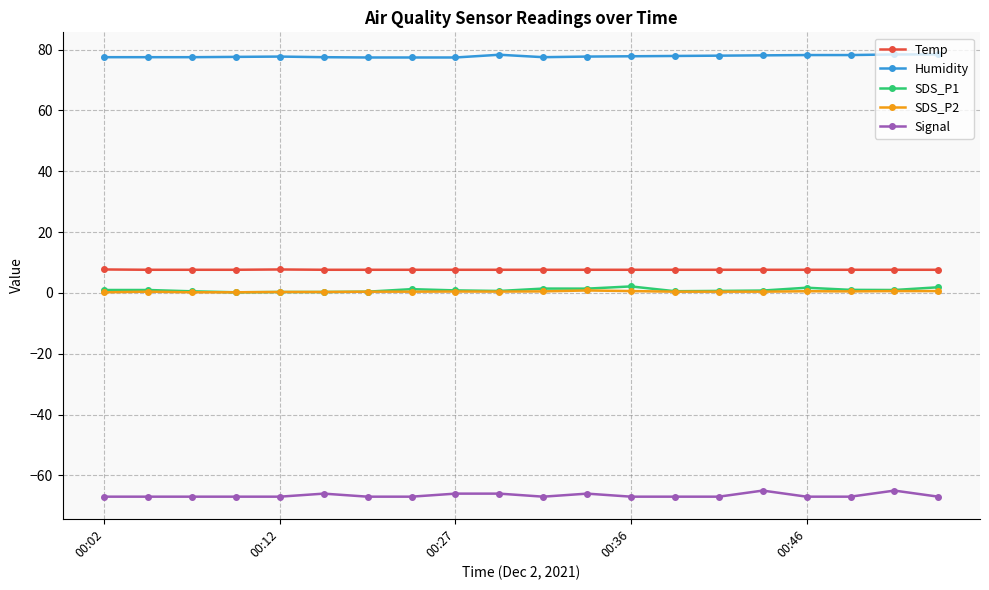

Which series has the largest total across all categories?

Humidity